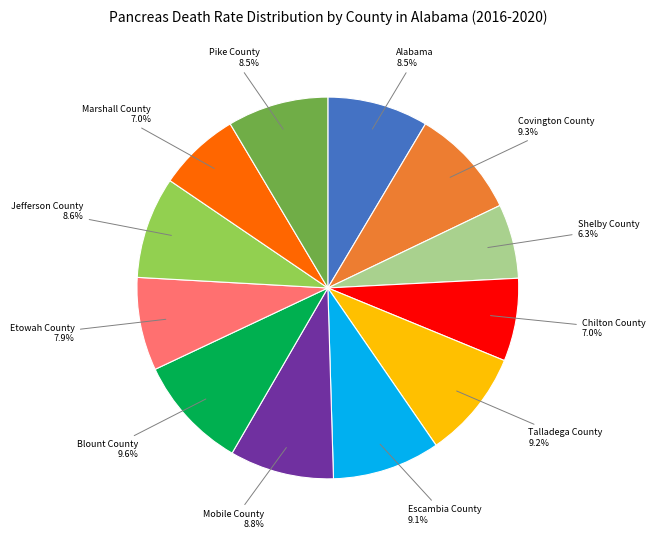

What portion of the pie excludes Marshall County?

93.0%